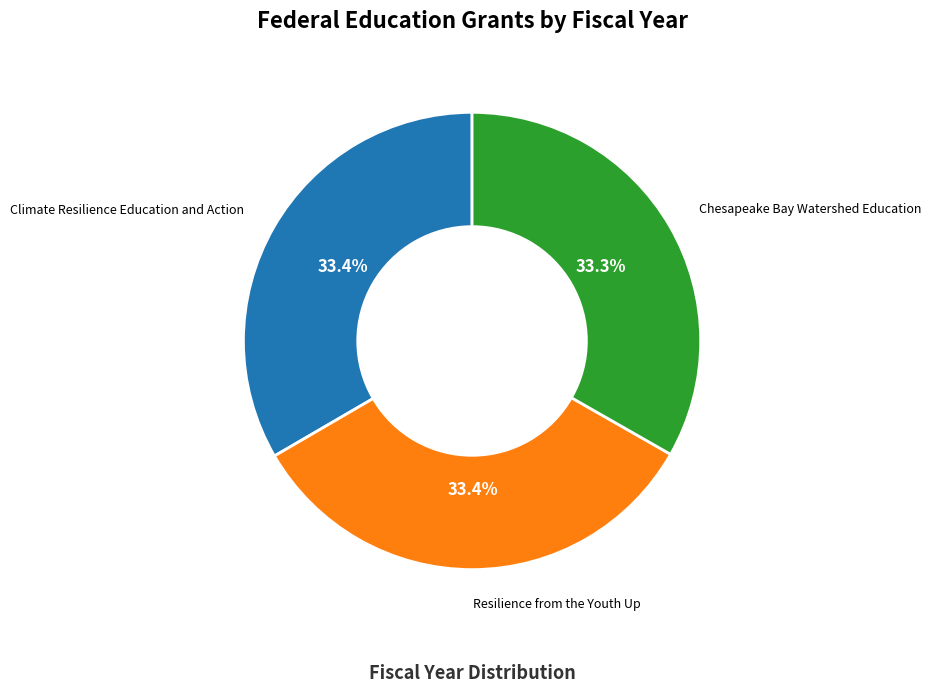

What portion of the pie excludes Climate Resilience Education and Action?

66.6%